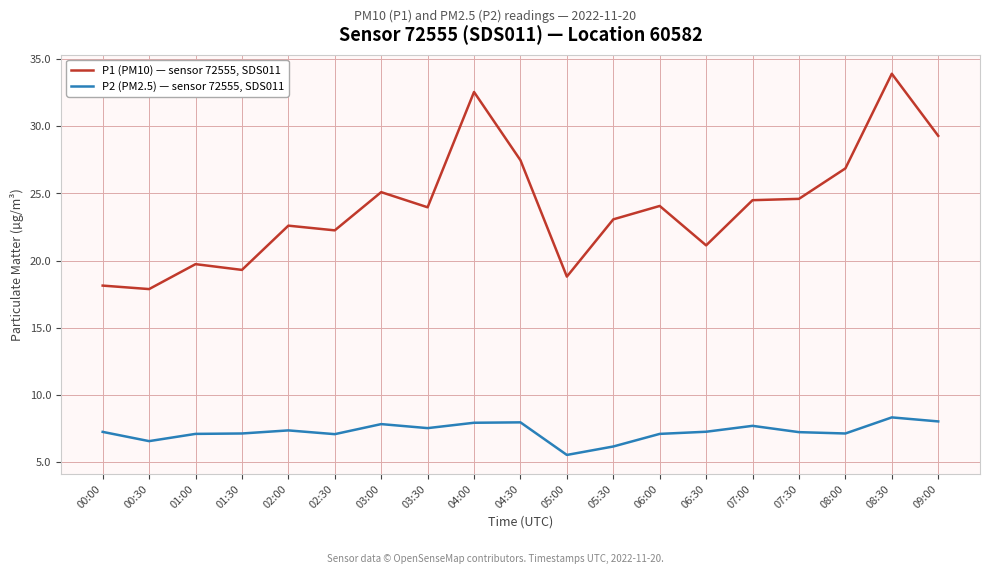

What is the difference between the second highest and second lowest values in the P1 (PM10) — sensor 72555, SDS011 series?

14.4